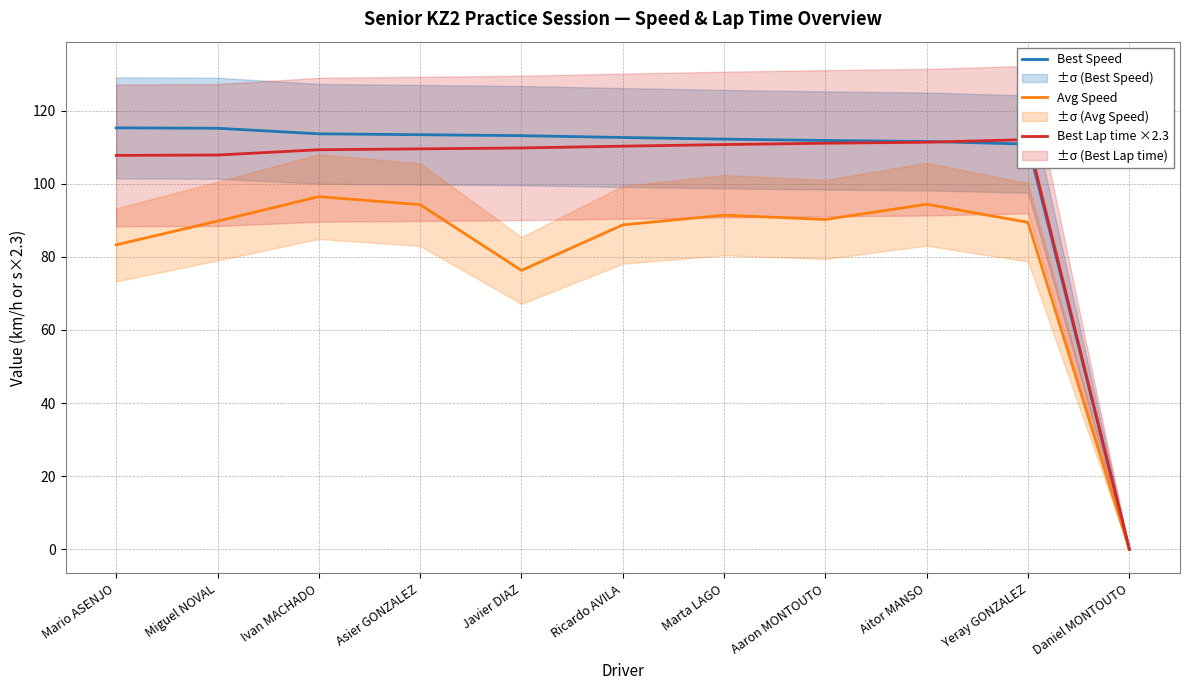

True or false: Best Speed has more than 2 points higher than both neighbors.

False